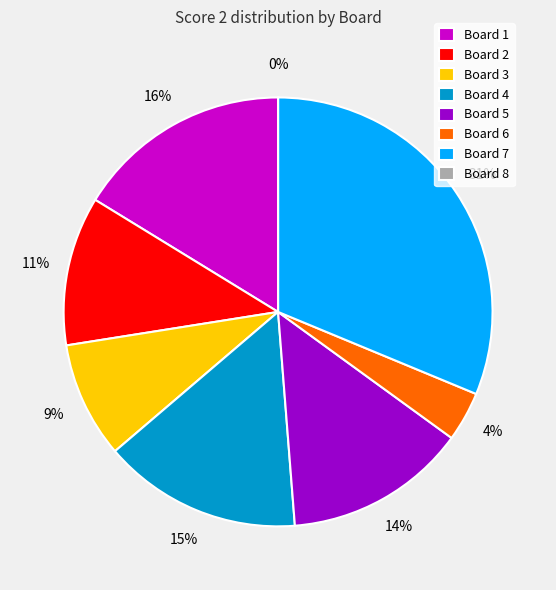

Is there a majority slice in this chart?

No